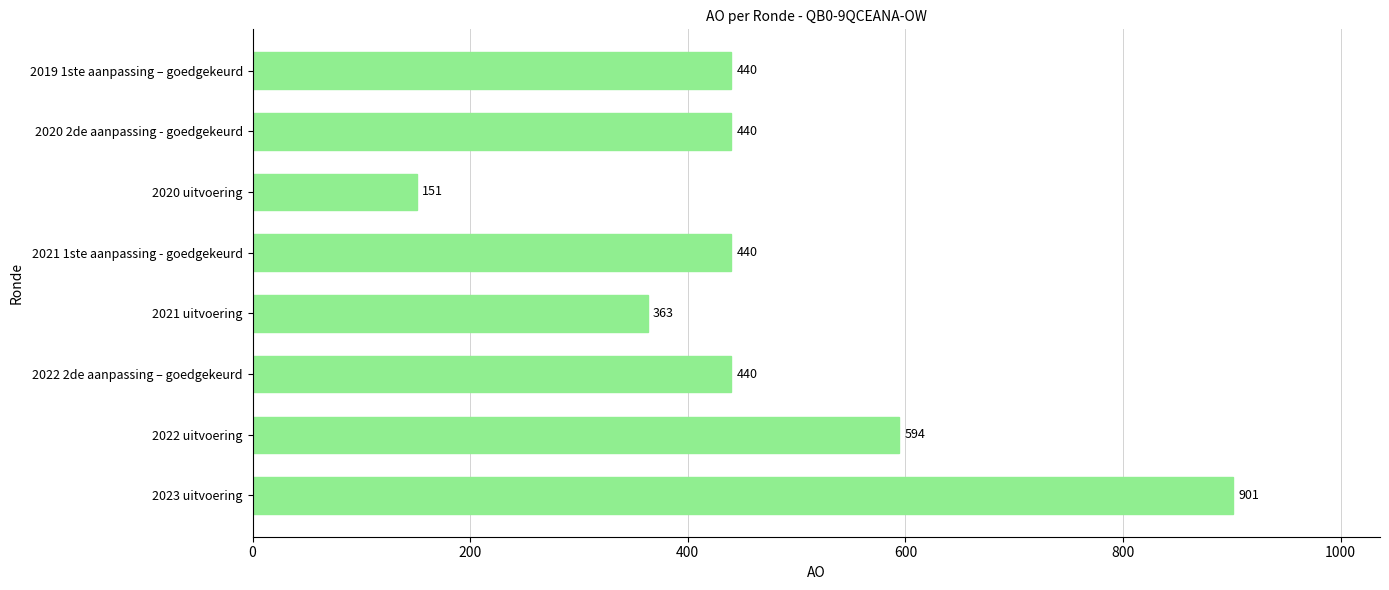

At which label is the value closest to 526?

2022 uitvoering